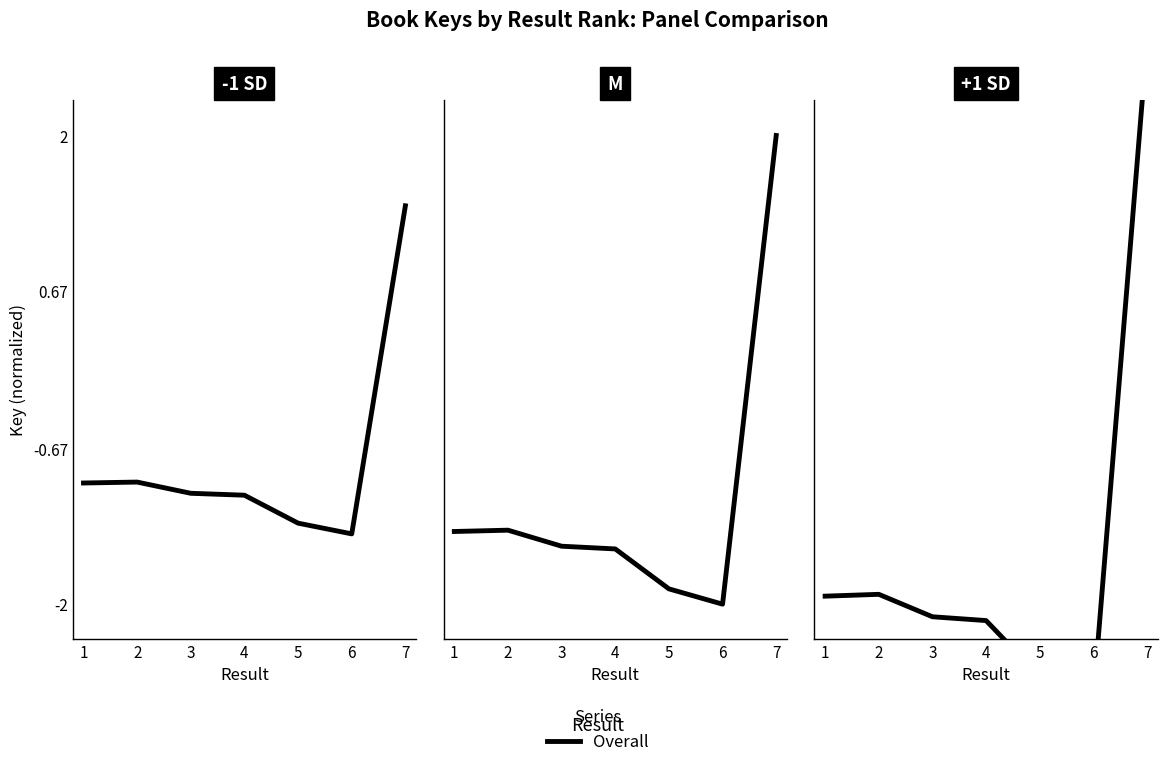

How many data points does each series have?

7